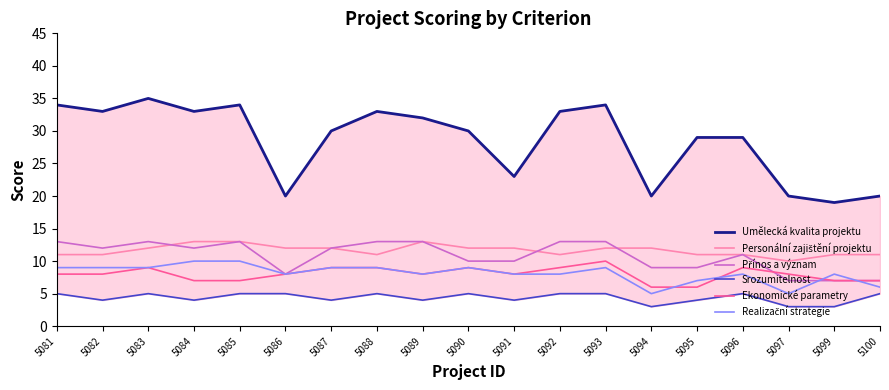

What is the sum of all Srozumitelnost values?

83